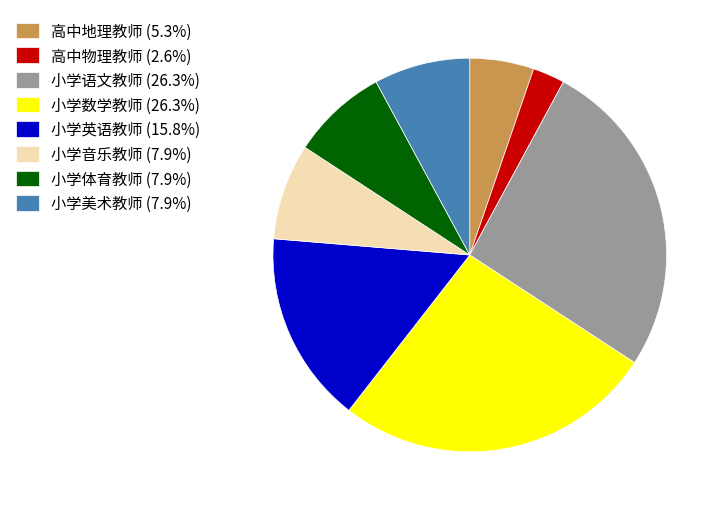

Do 小学数学教师 (26.3%) and 小学英语教师 (15.8%) together represent more than half of the pie?

No